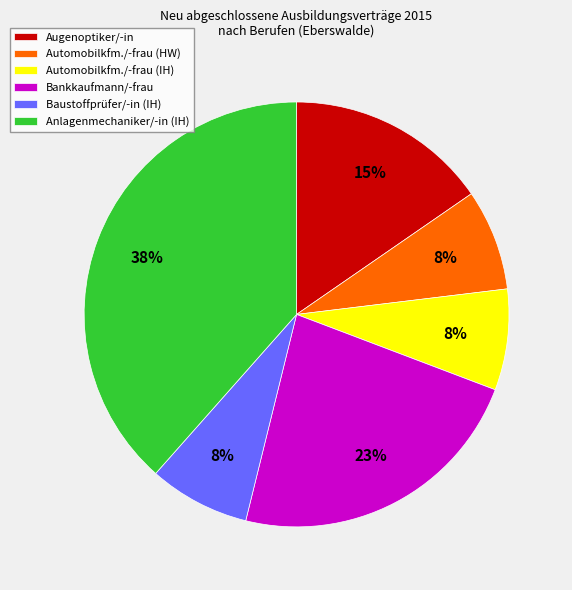

Approximately how many times larger is the value at Augenoptiker/-in compared to Anlagenmechaniker/-in (IH)?

0.4